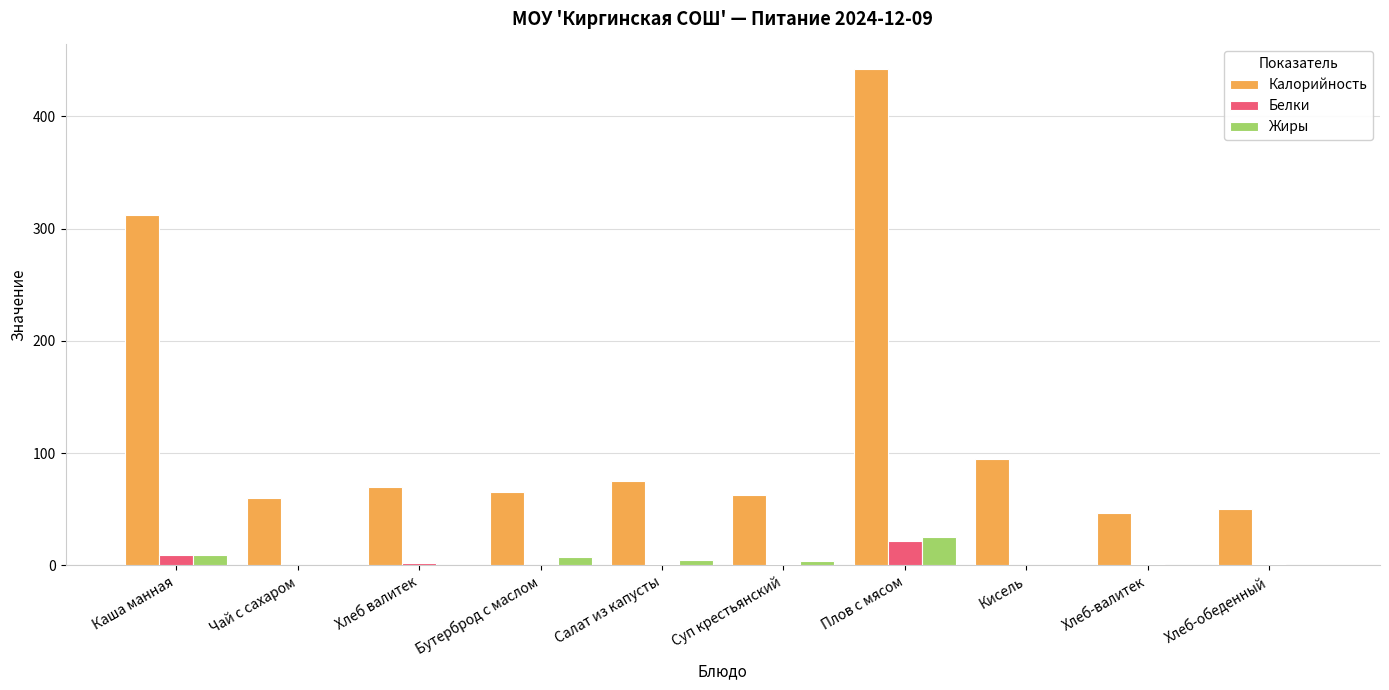

Where is Калорийность nearest to the value 244?

Каша манная